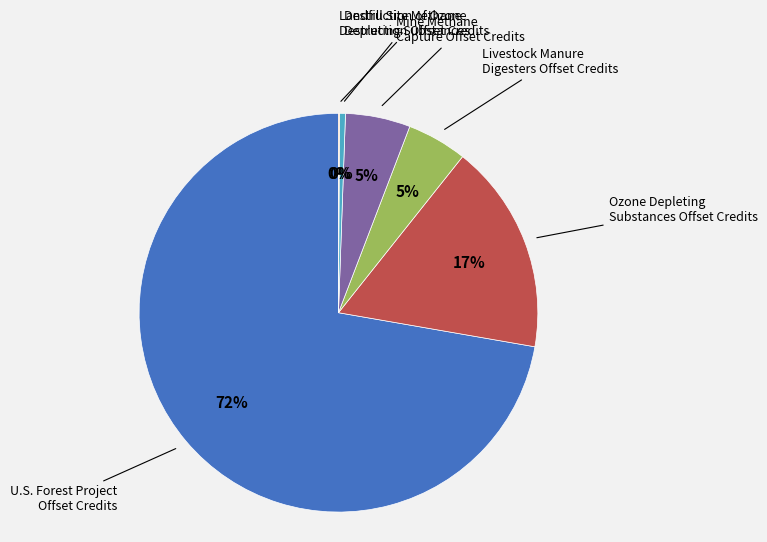

Does any single category account for the majority?

Yes